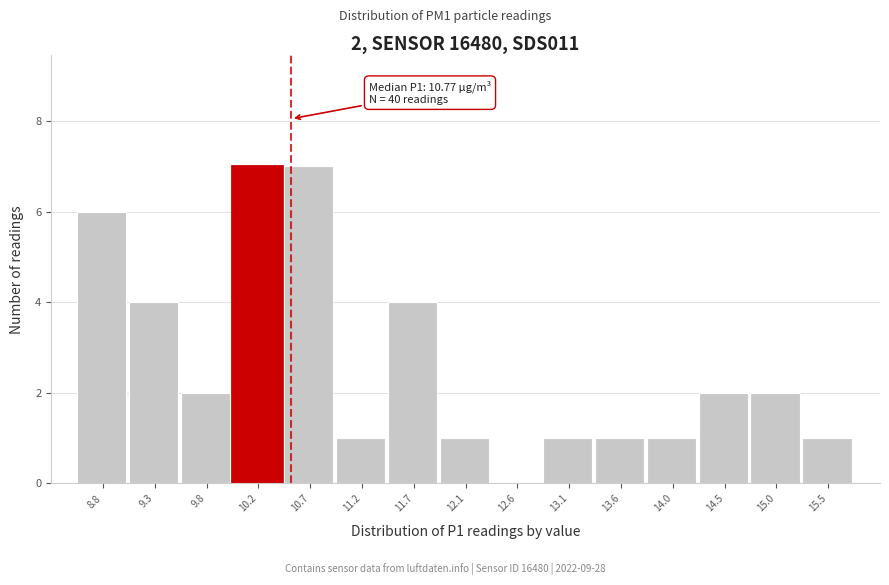

Reading left to right, transcribe all the data shown in this chart.

8.8=6	9.3=4	9.8=2	10.2=7	10.7=7	11.2=1	11.7=4	12.1=1	12.6=0	13.1=1	13.6=1	14.0=1	14.5=2	15.0=2	15.5=1